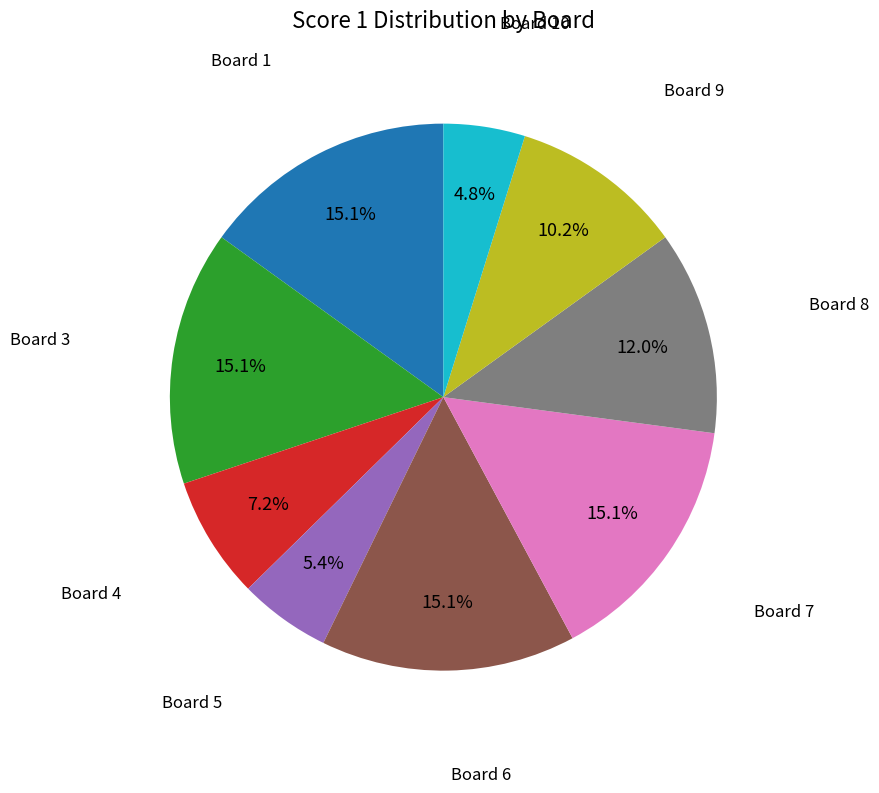

Is there a majority slice in this chart?

No